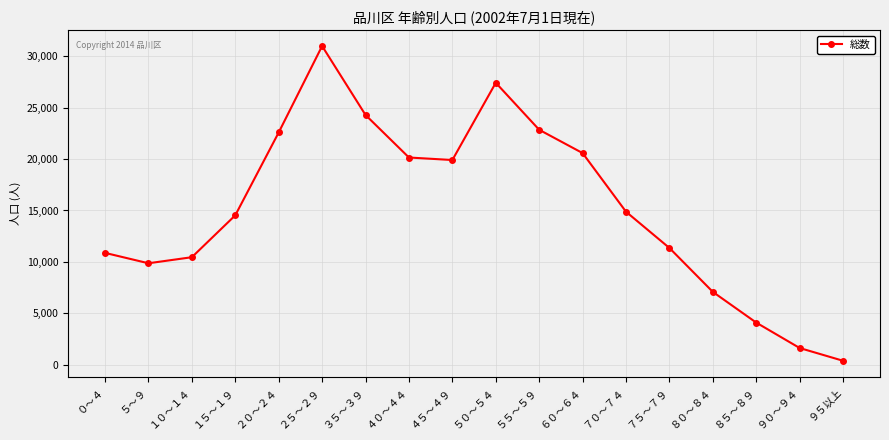

Which has a higher value, ８５～８９ or ２５～２９?

２５～２９